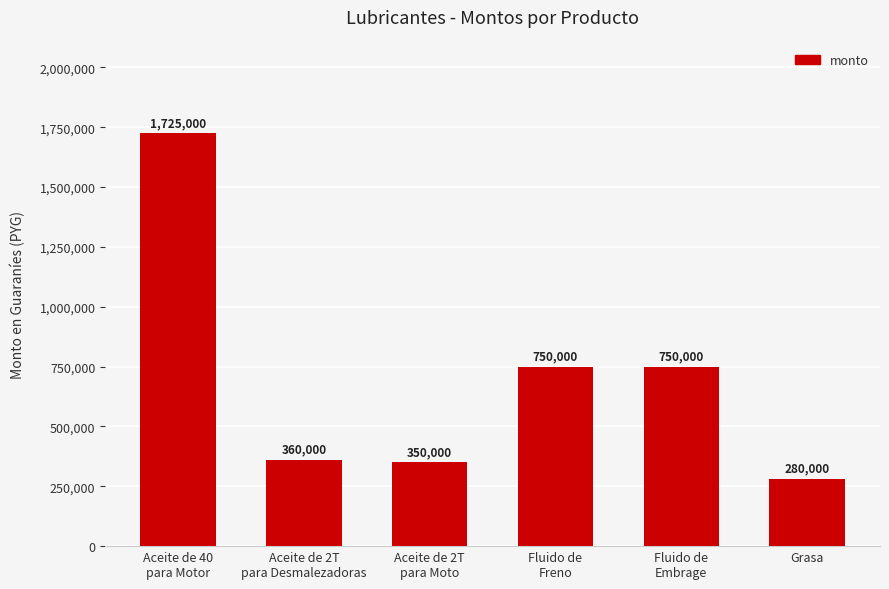

What is the ratio of the value at Aceite de 2T
para Desmalezadoras to the value at Aceite de 2T
para Moto?

1.0